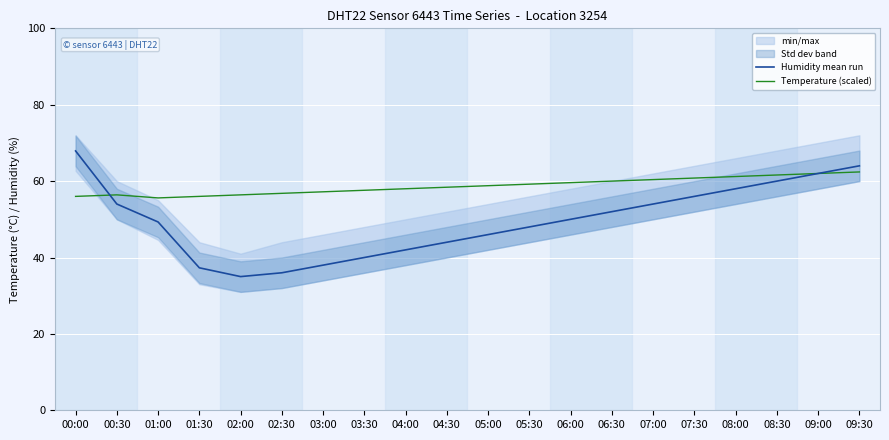

What is the total value across all series at 00:30?

110.4